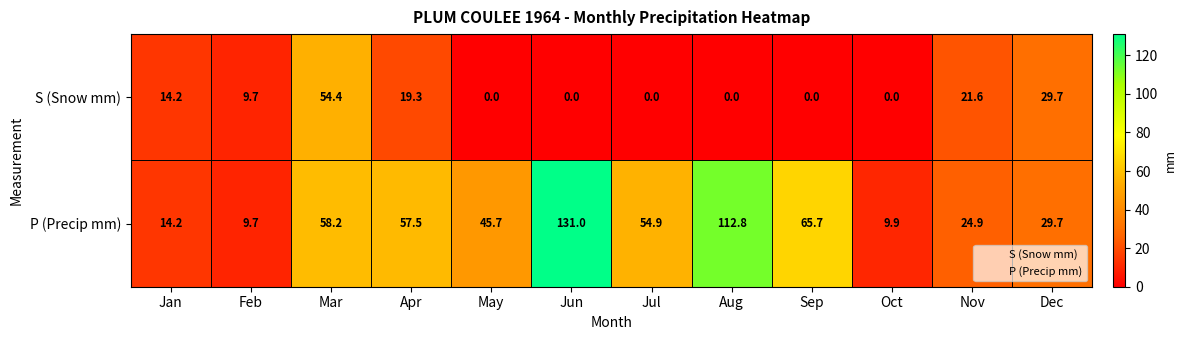

What is the greatest value displayed?

131.0